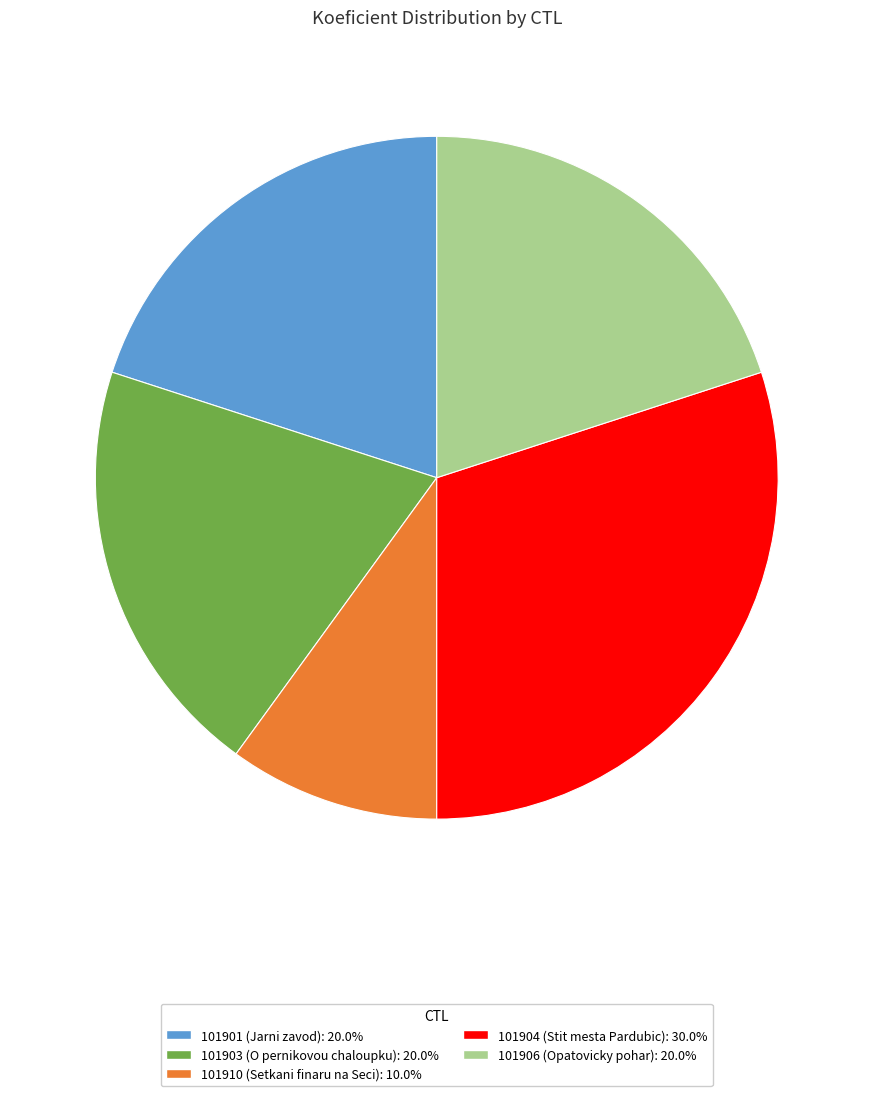

How many slices are in this pie chart?

5